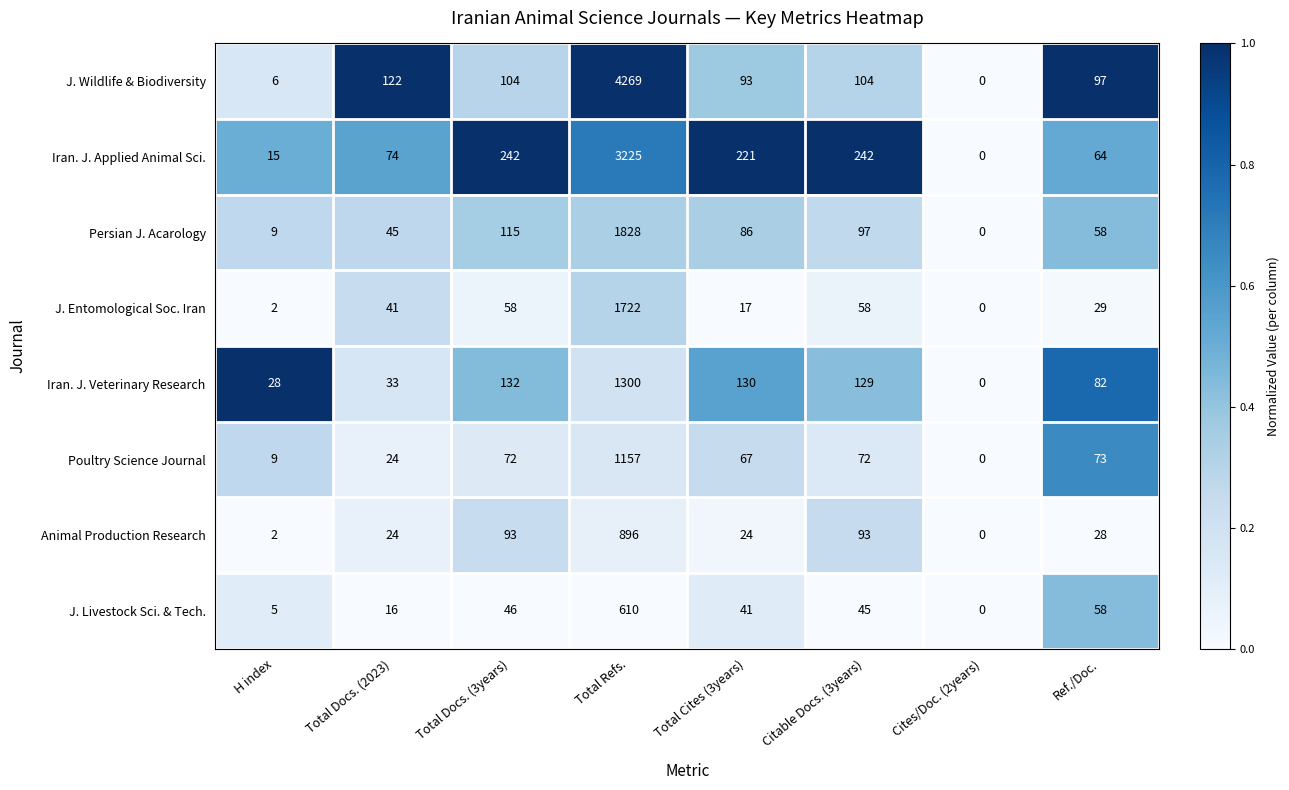

Rank the series by their maximum value, from lowest to highest.

J. Livestock Sci. & Tech., Animal Production Research, Poultry Science Journal, Iran. J. Veterinary Research, J. Entomological Soc. Iran, Persian J. Acarology, Iran. J. Applied Animal Sci., J. Wildlife & Biodiversity